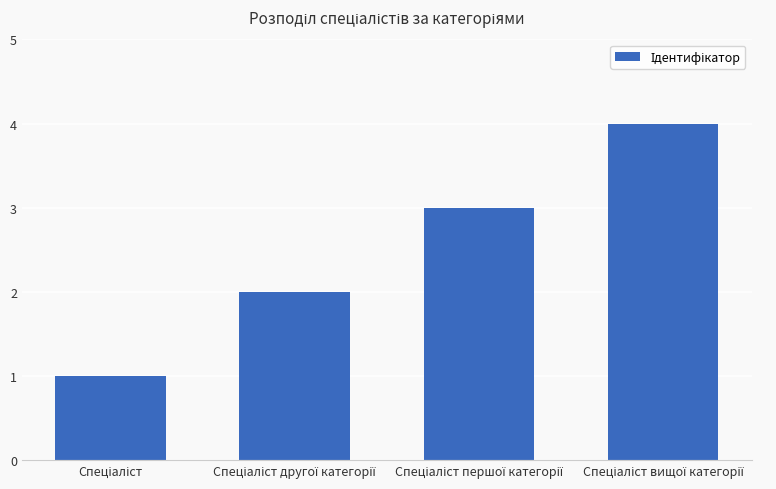

What is the sum of all values?

10